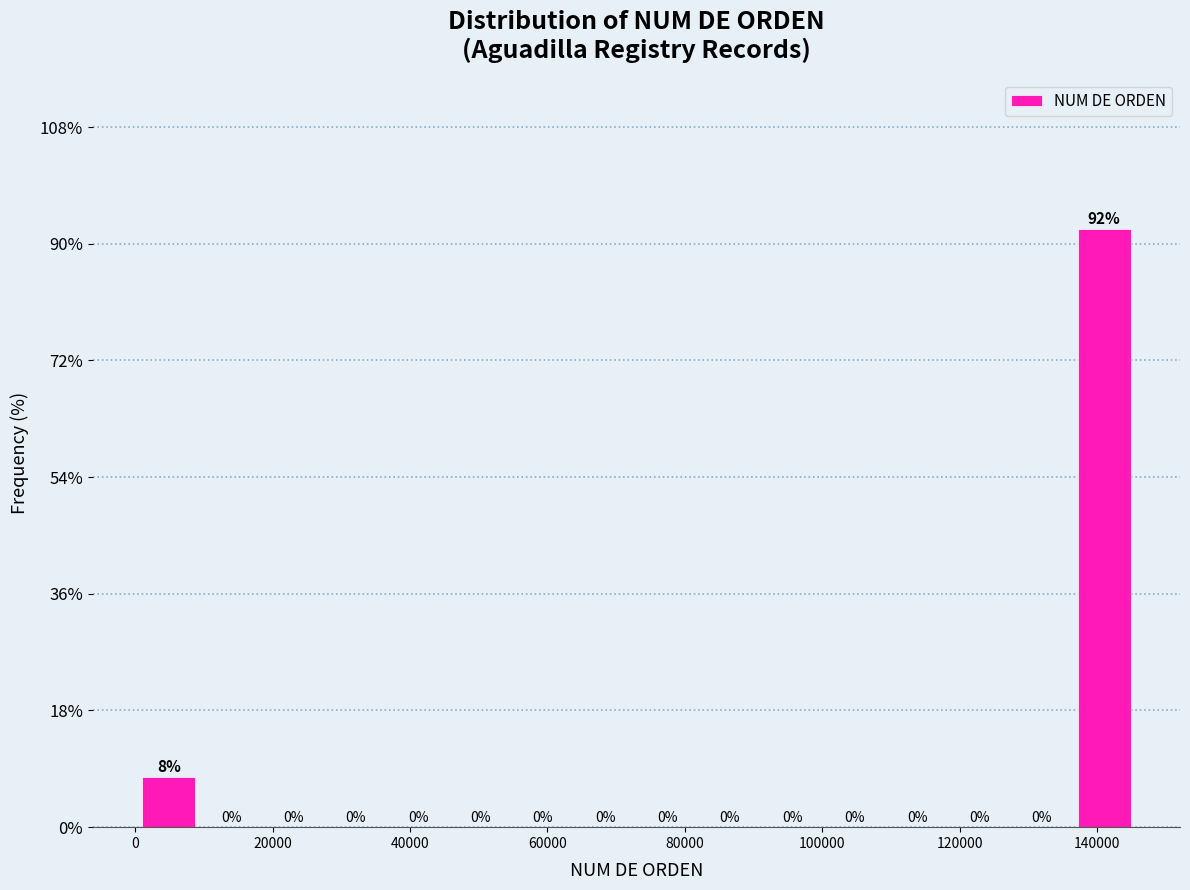

Over which range of the x-axis is the bar tallest?

136000 to 146000